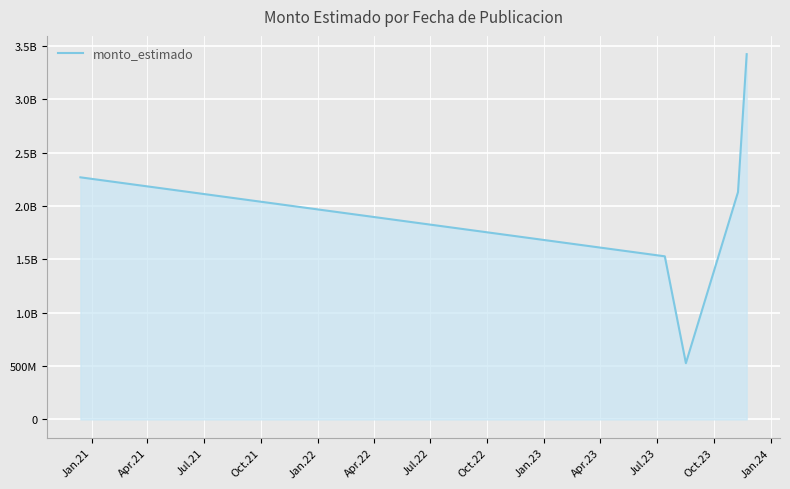

Does the chart have visible grid lines?

Yes